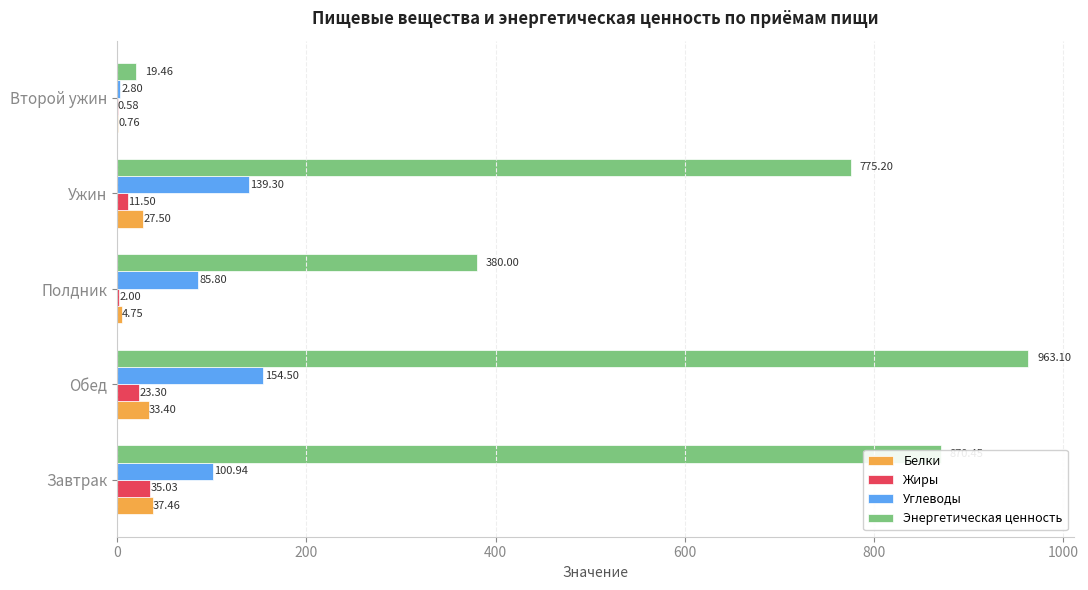

At which category is the sum across all series the highest?

Обед